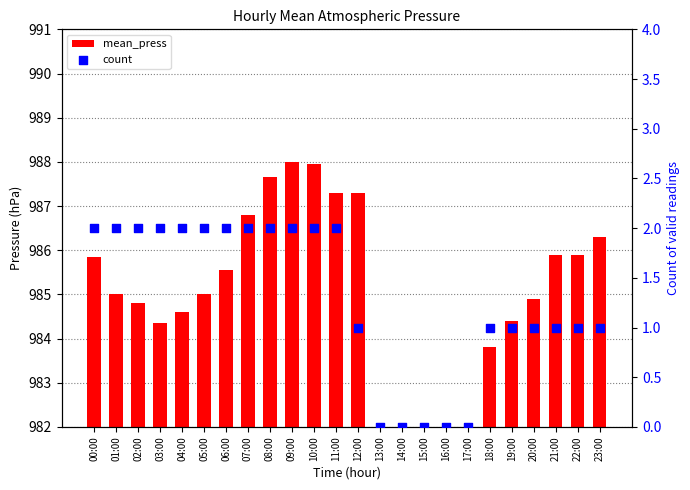

What are all the series names shown in the legend?

mean_press, count